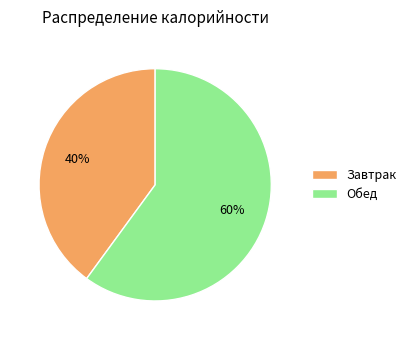

Which has a higher value, Обед or Завтрак?

Обед